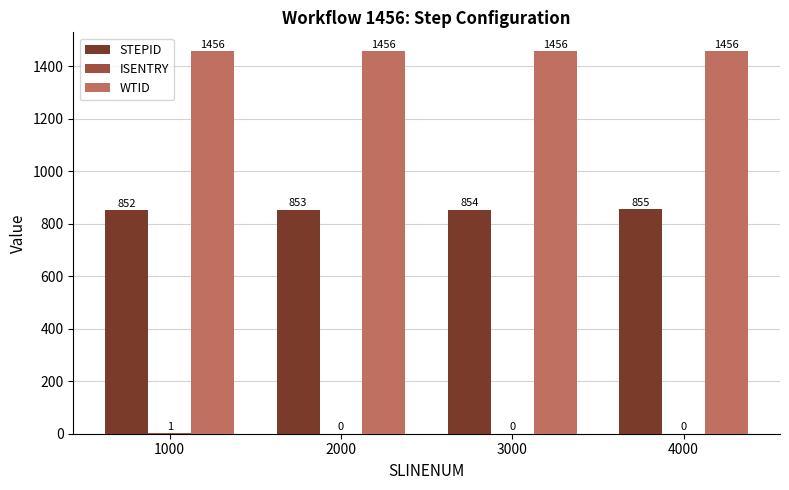

At which label is STEPID closest to 853?

2000